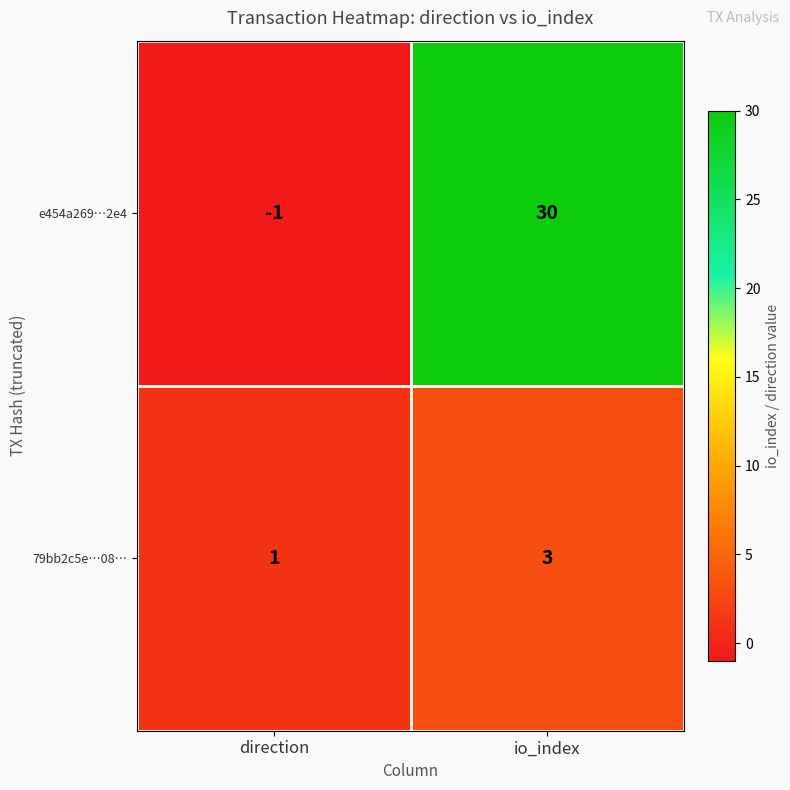

At which category is the sum across all series the highest?

io_index